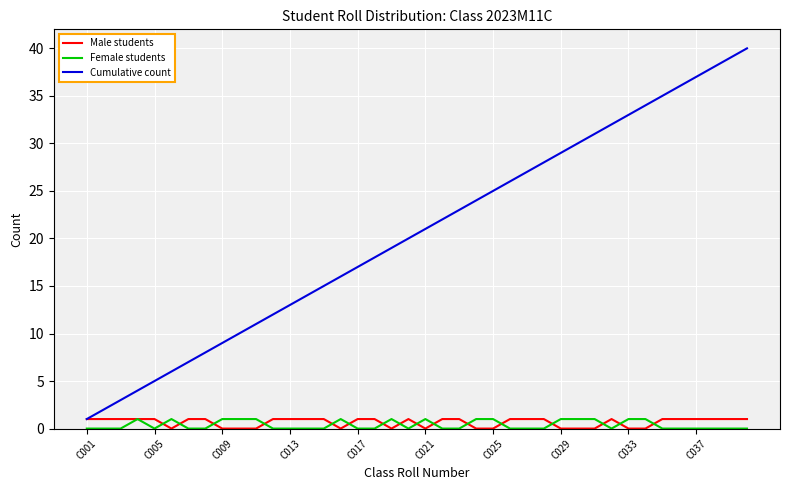

What is the greatest value displayed?

40